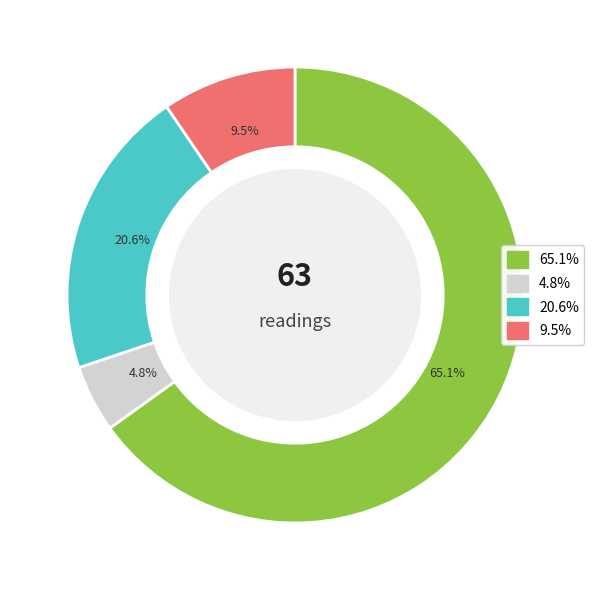

Combined, what portion of the pie is 9.5% and 4.8%?

14.3%